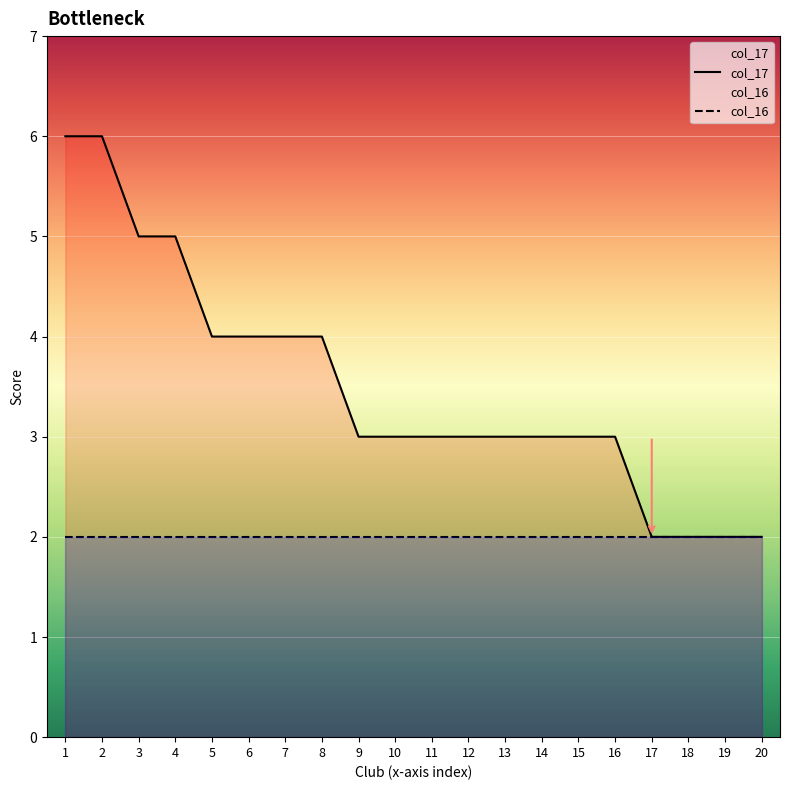

True or false: col_16 and col_17 intersect in this chart.

False